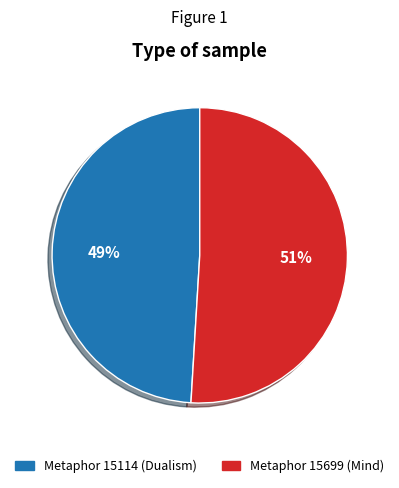

Is it true that Metaphor 15699 (Mind) is 51% of the pie?

True